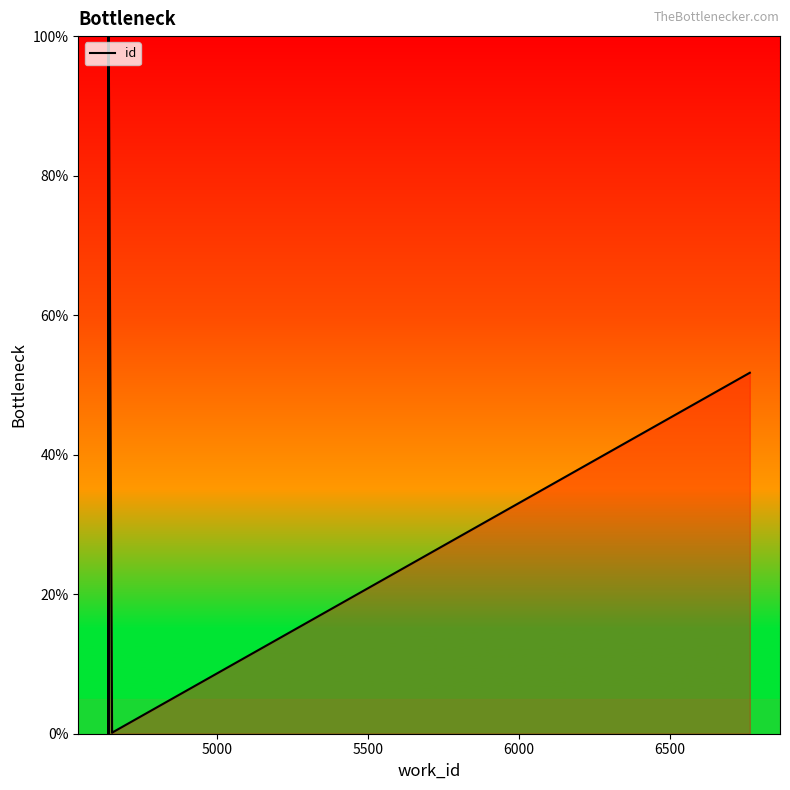

Which has a higher value, 5500 or 5000?

5500